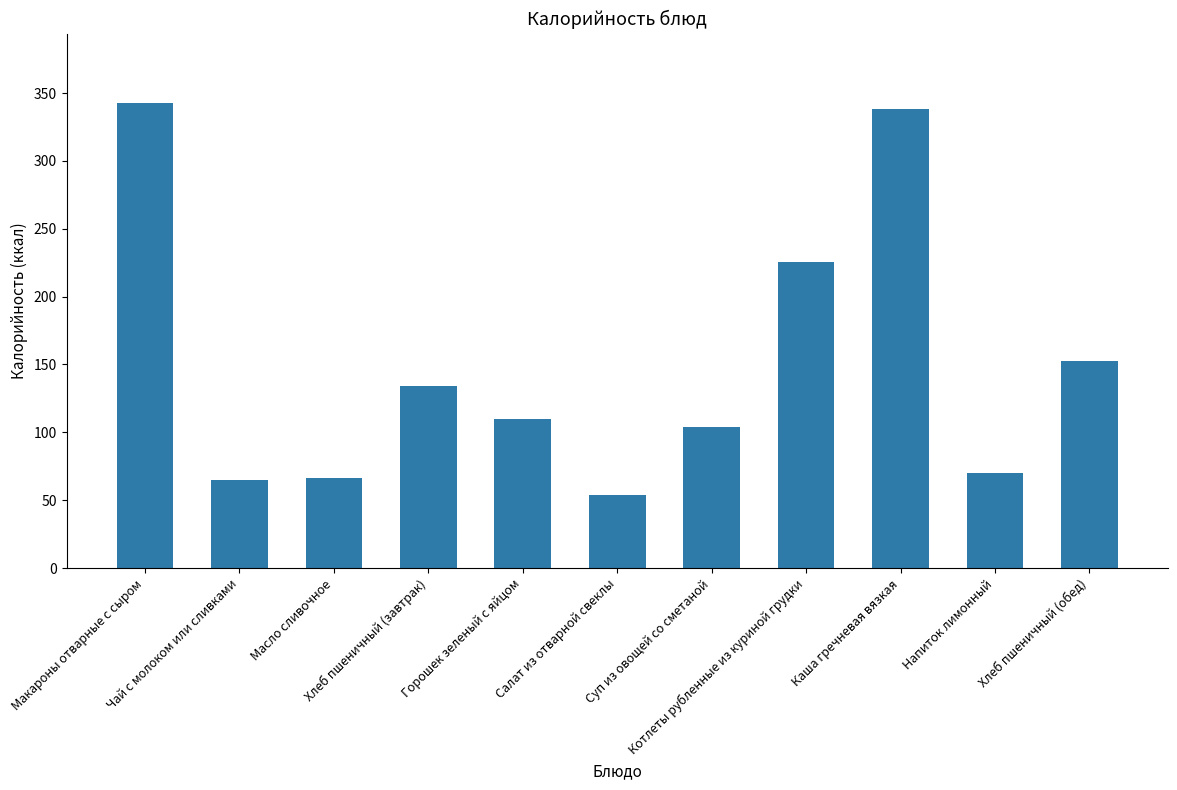

What is the change in value from Напиток лимонный to Хлеб пшеничный (обед)?

+82.4